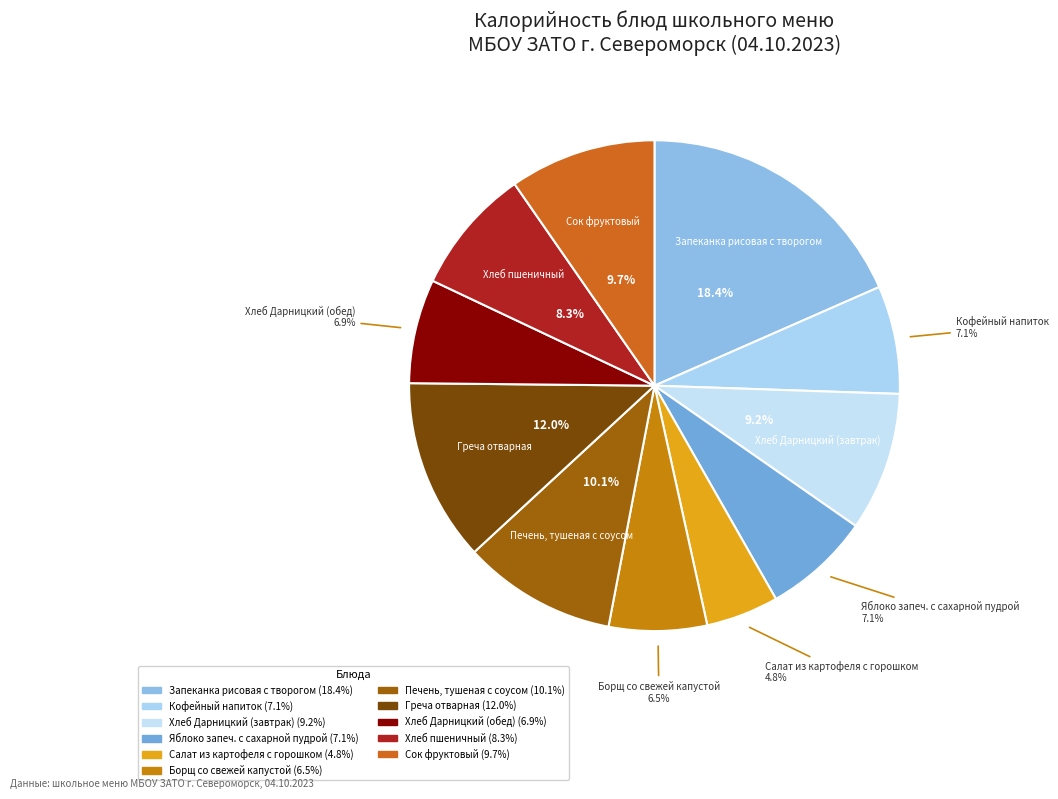

Is it true that Сок фруктовый is 19% of the pie?

False